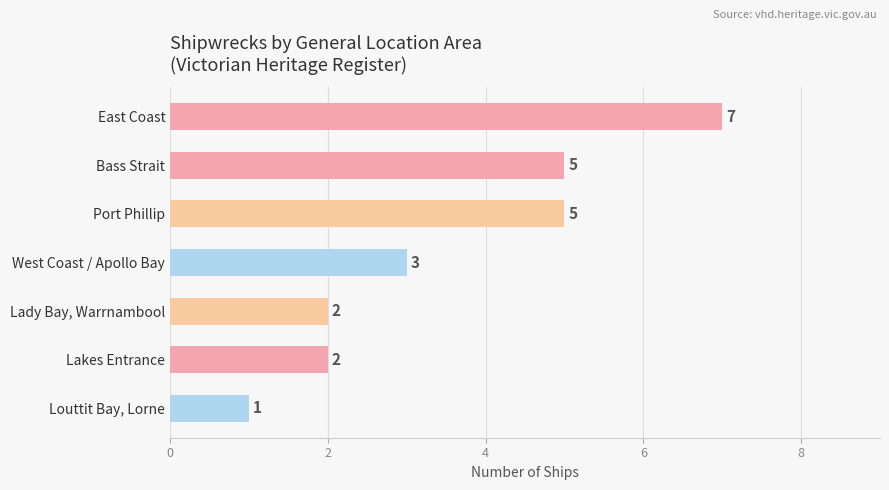

Which label corresponds to the smallest value in the chart?

Louttit Bay, Lorne